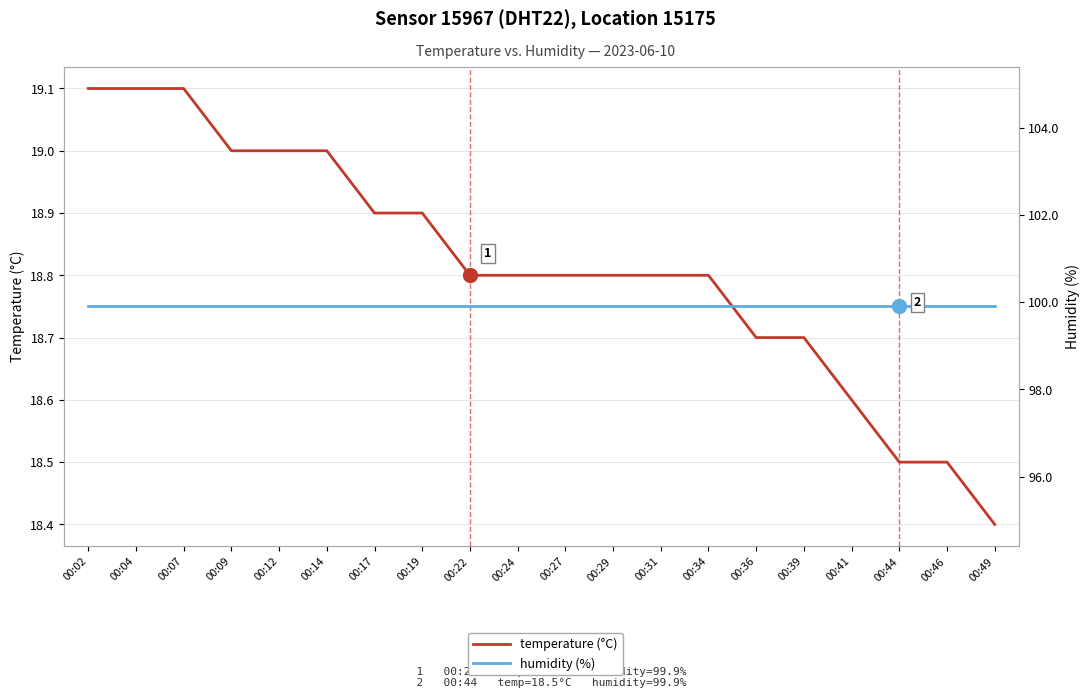

What is the difference between the second highest and minimum values in the temperature (°C) series?

0.7